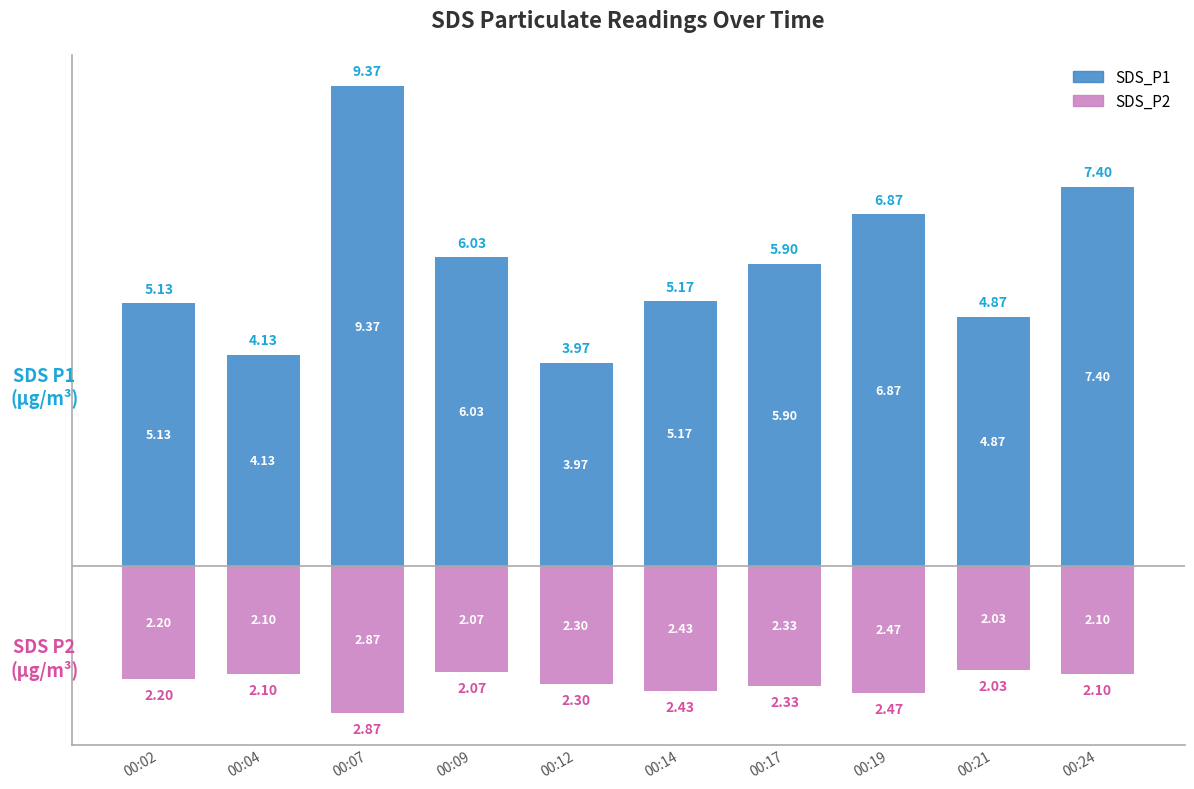

The value of SDS_P1 at 00:12 is 4.0. True or false?

True